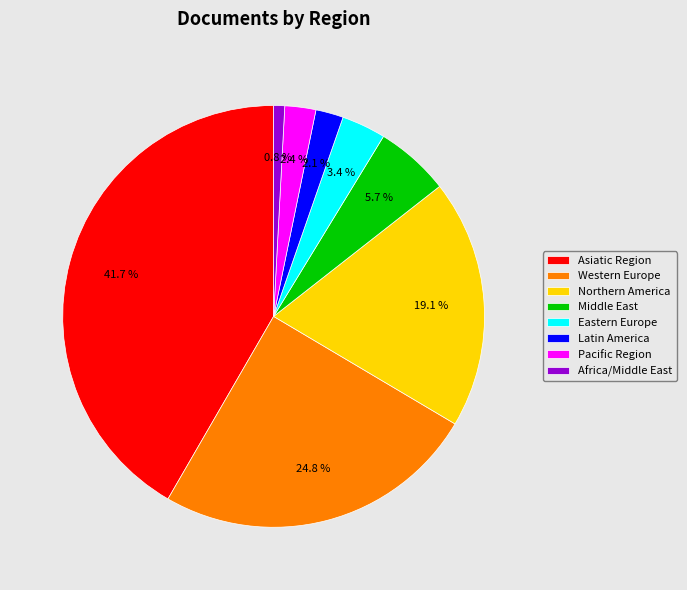

What percentage is the Northern America slice, to the nearest percent?

19%